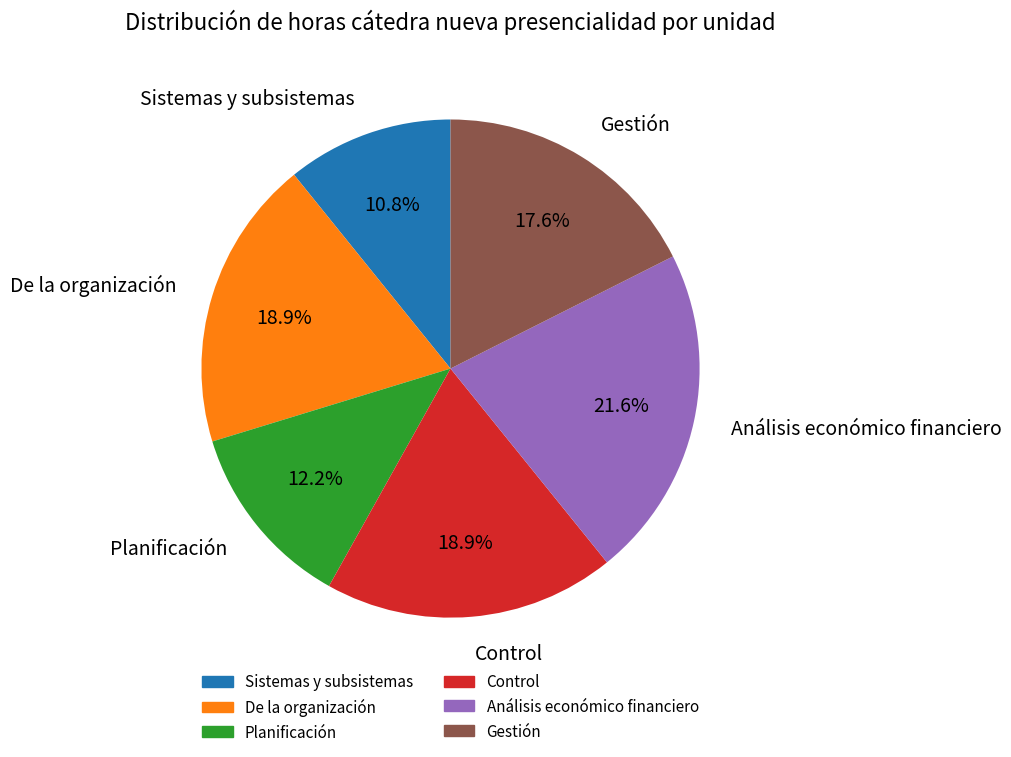

What is the ratio of the value at Sistemas y subsistemas to the value at De la organización?

0.6